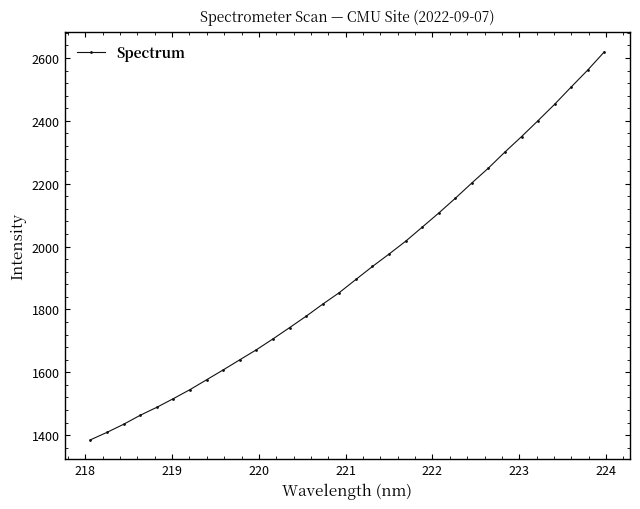

What is the value of the 15th point from the left?

1816.6